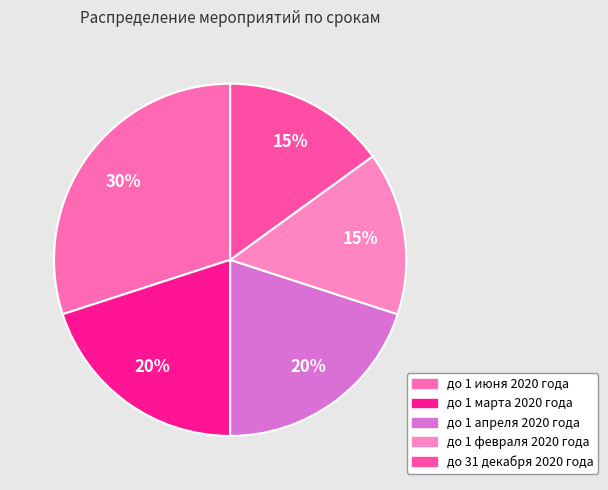

Between до 1 июня 2020 года and до 1 апреля 2020 года, which is larger?

до 1 июня 2020 года